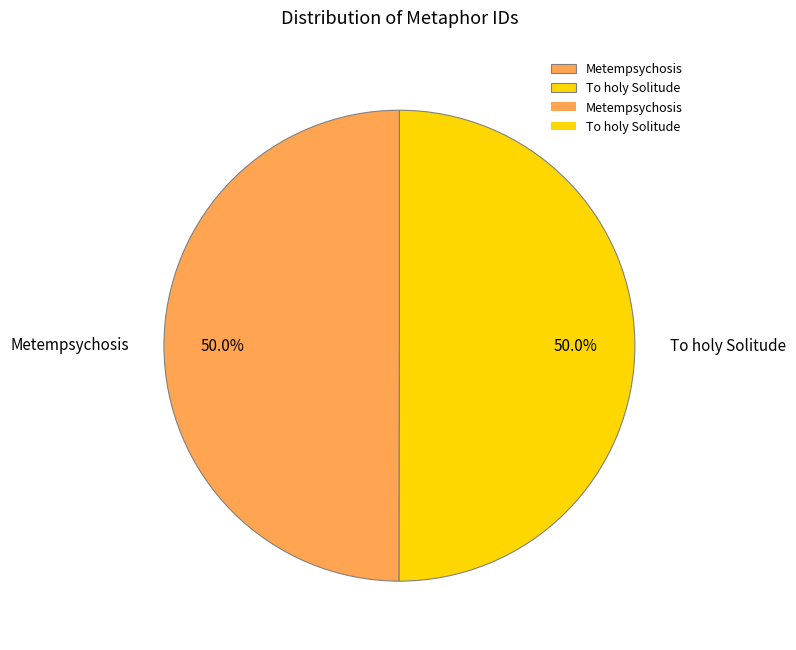

What portion of the pie excludes To holy Solitude?

50.0%